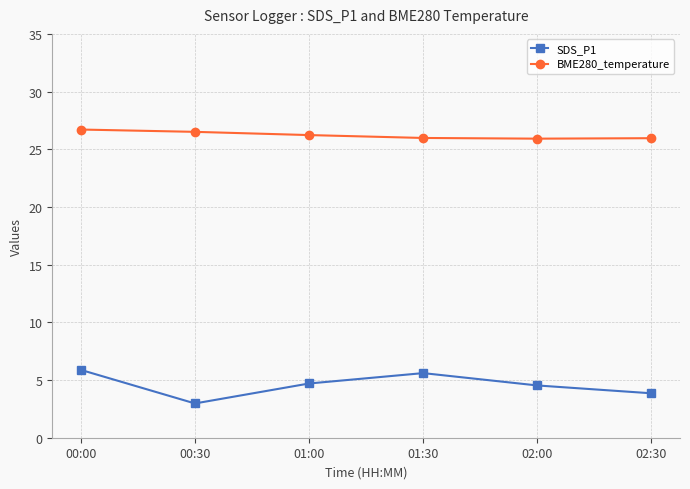

List the series in order of their peak value, lowest first.

SDS_P1, BME280_temperature